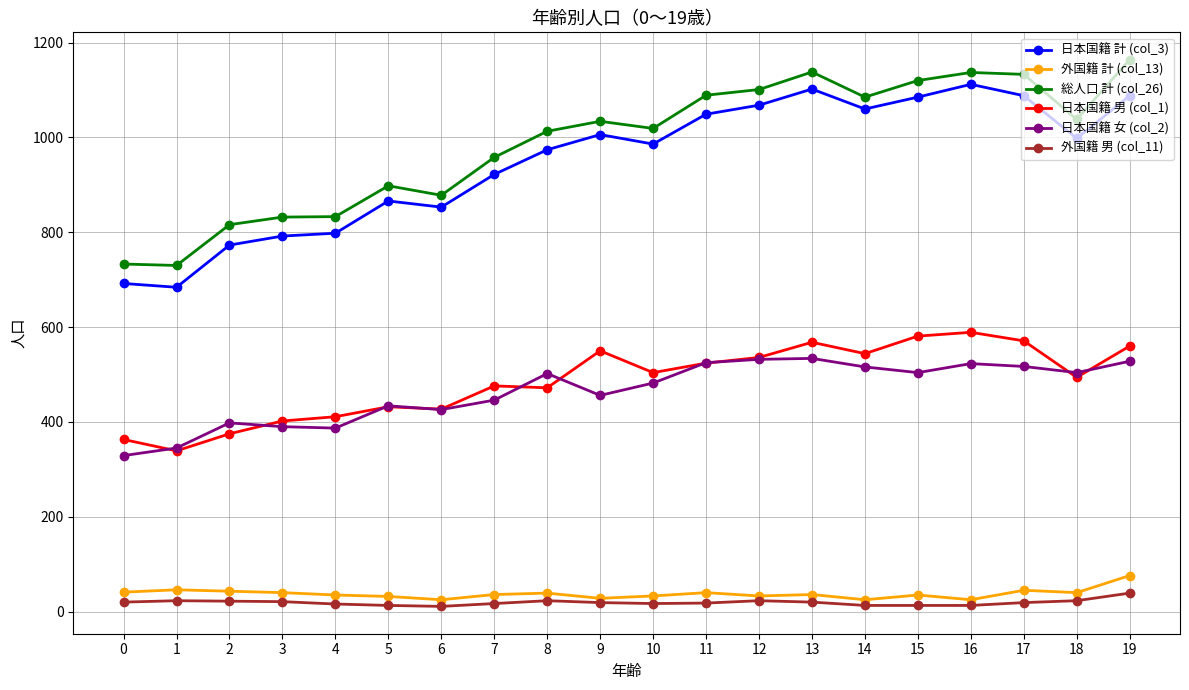

Is it true that 日本国籍 男 (col_1) equals 536 at 12?

True